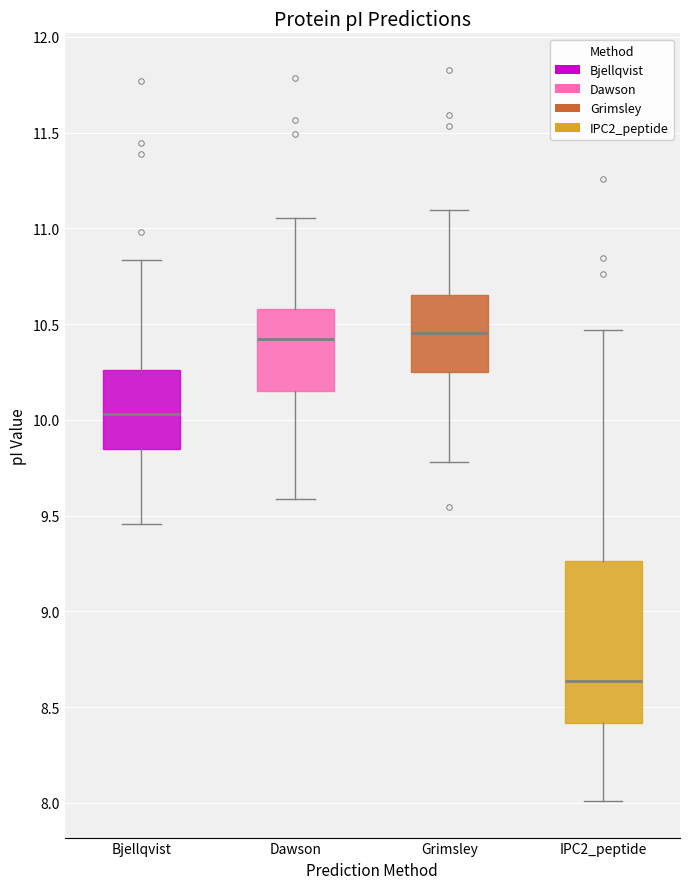

Reading left to right, read every box against the y-axis: the position of its median line, the range the box covers, and the ends of its whiskers. The values are not printed on the chart, so give them approximately, as read against the axis.

Bjellqvist: median 10.05, box 9.85 to 10.25, whiskers 9.45 to 10.85
Dawson: median 10.40, box 10.15 to 10.60, whiskers 9.60 to 11.05
Grimsley: median 10.45, box 10.25 to 10.65, whiskers 9.80 to 11.10
IPC2_peptide: median 8.65, box 8.40 to 9.25, whiskers 8.00 to 10.45